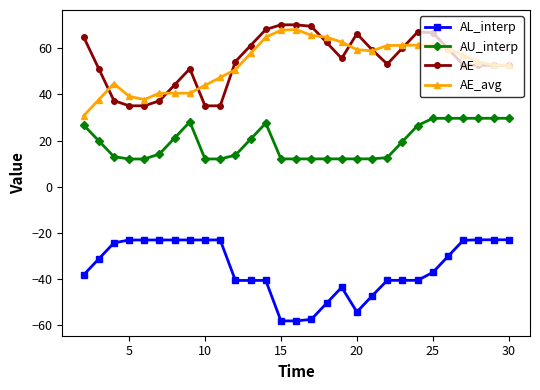

What is the minimum value for AU_interp?

12.0